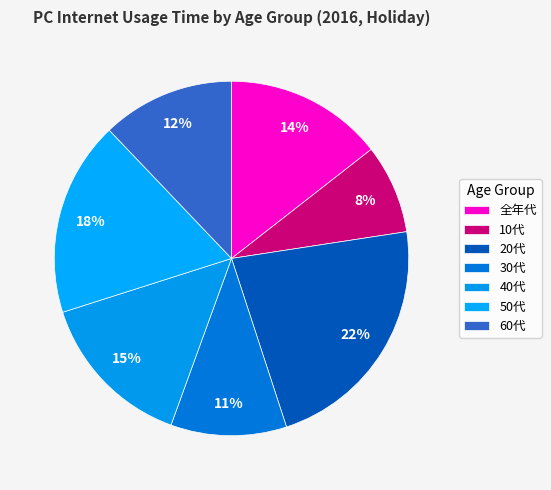

Combined, what portion of the pie is 50代 and 40代?

32.3%